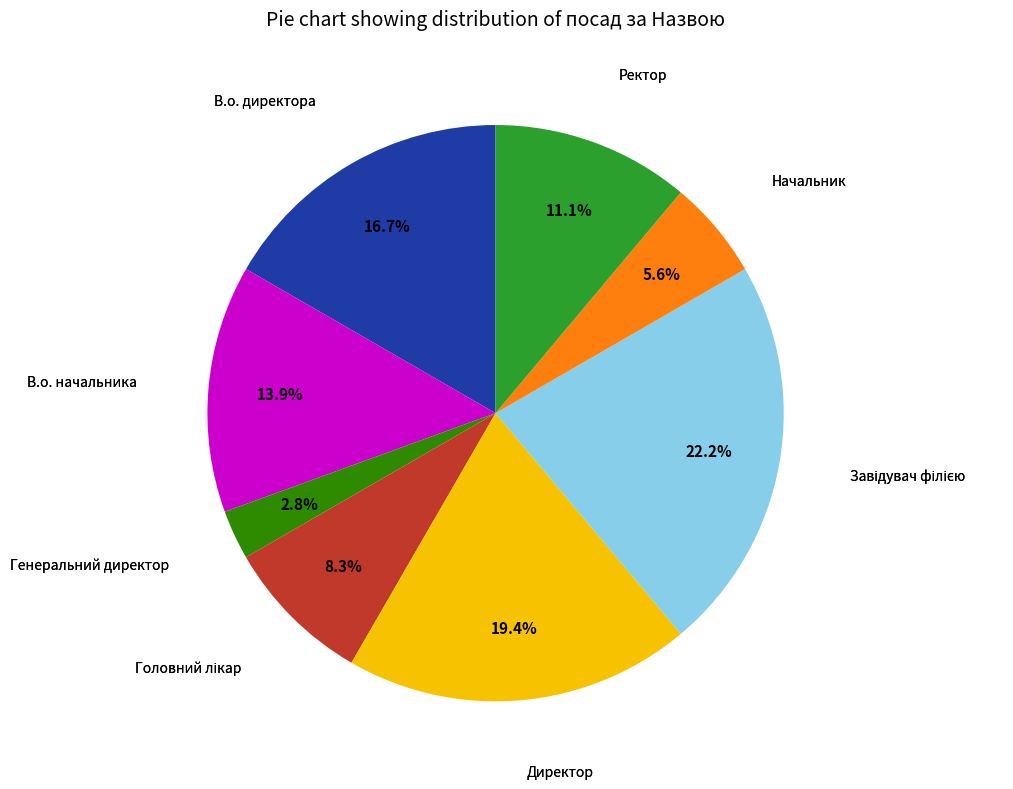

Is there any slice that represents more than half of the pie?

No